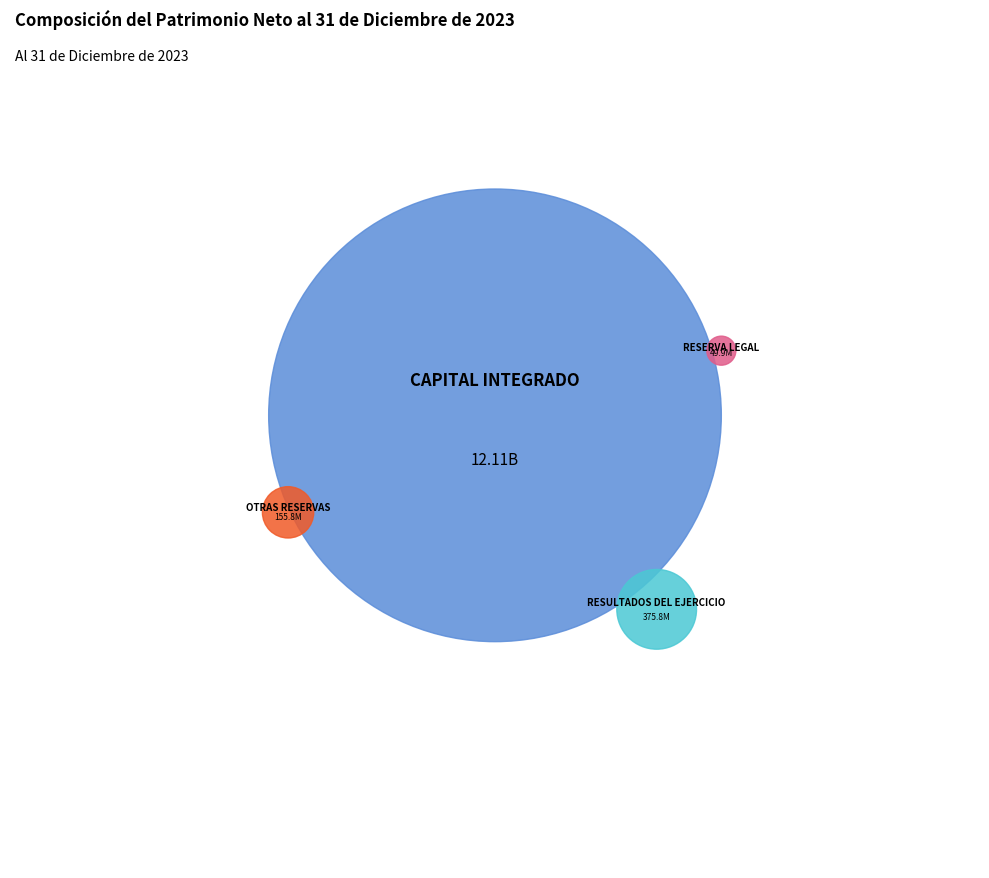

What percentage is the CAPITAL INTEGRADO slice, to the nearest percent?

95%